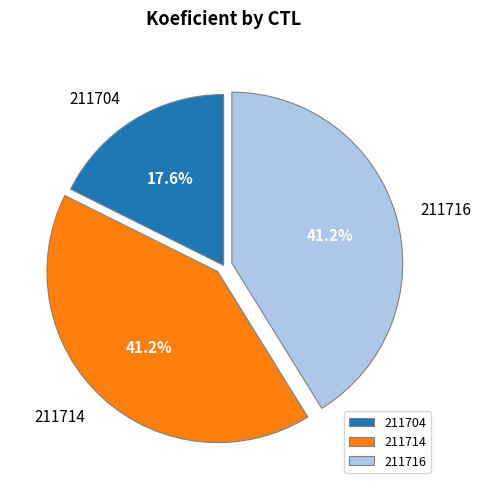

How many segments does this pie chart have?

3